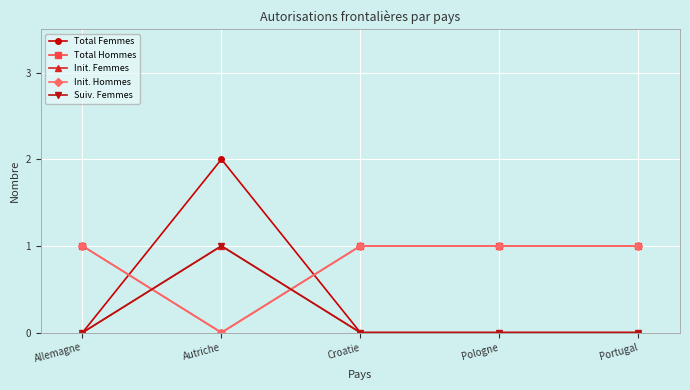

Does the chart have visible grid lines?

Yes